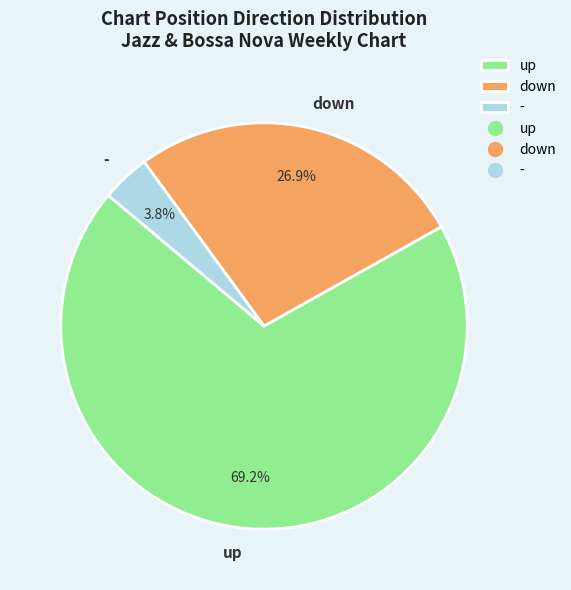

To the nearest percent, what percentage of the pie is up?

69%